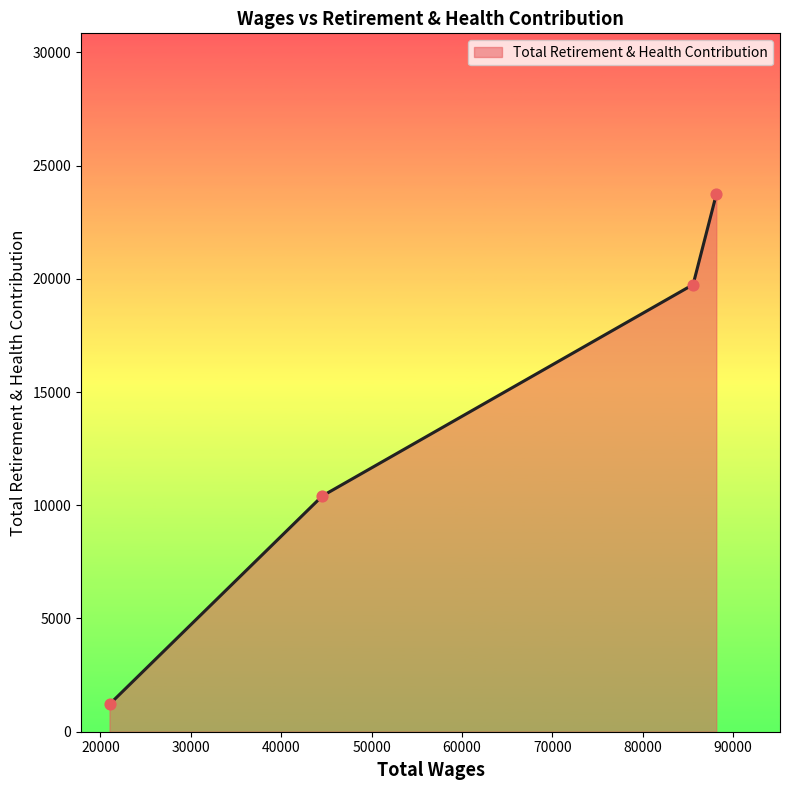

True or false: the data has more than 0 interior local peaks.

False